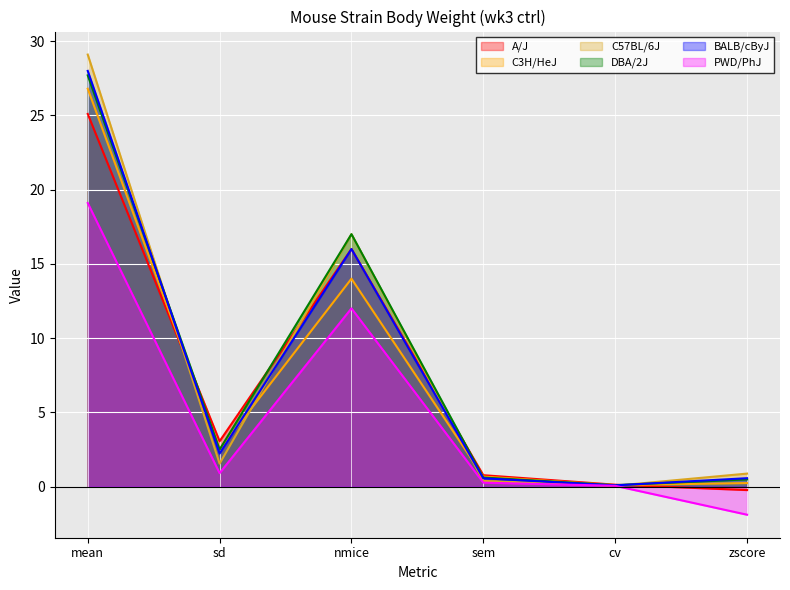

Where is the first local maximum for DBA/2J?

nmice